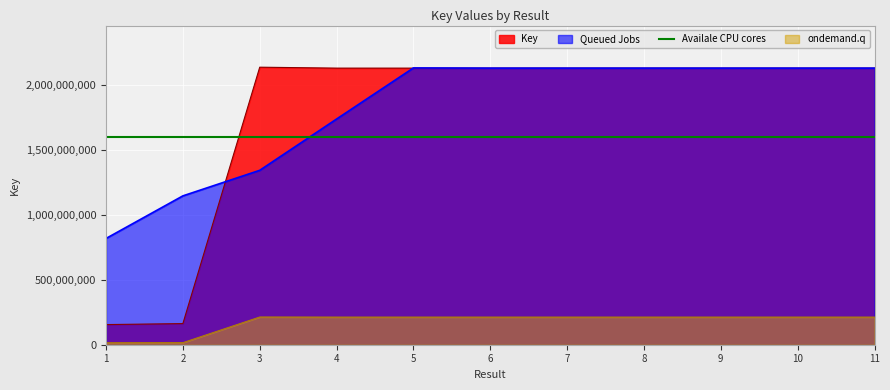

True or false: there are more than 2 points higher than both neighbors.

True